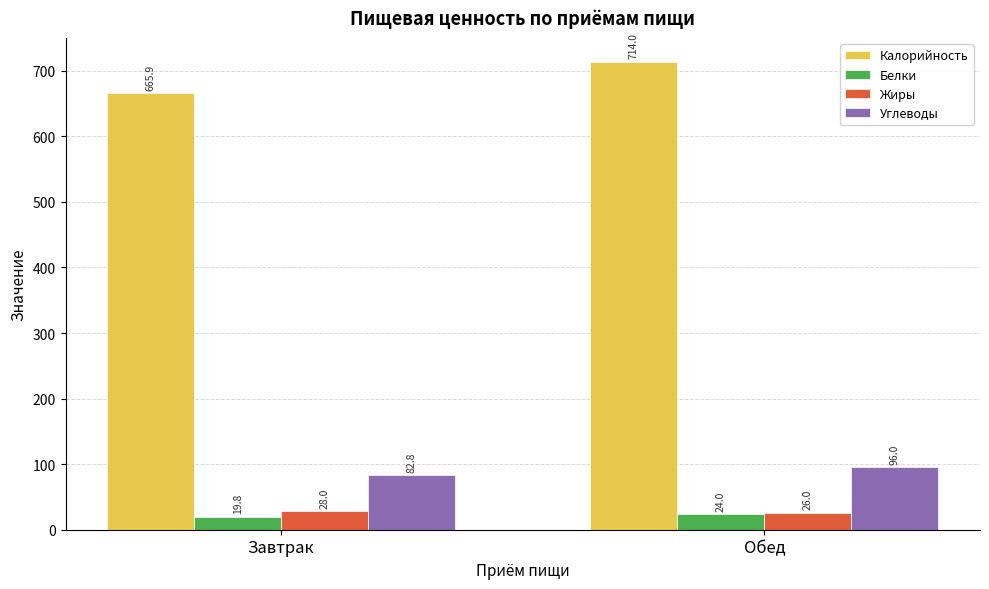

What is the approximate value of Белки at Завтрак?

19.8